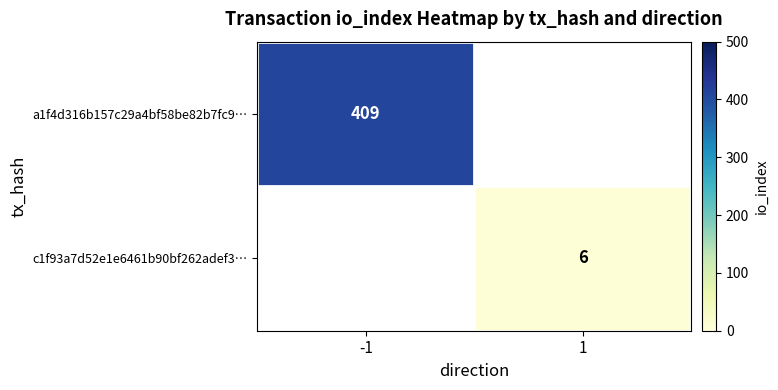

True or false: c1f93a7d52e1e6461b90bf262adef3… has a value of 6 at 1.

True